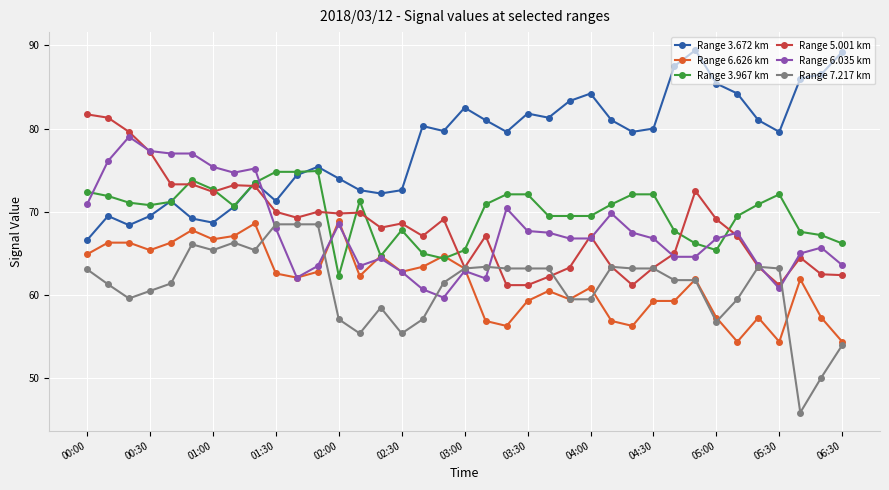

True or false: Range 6.626 km and Range 3.672 km cross at least once.

False